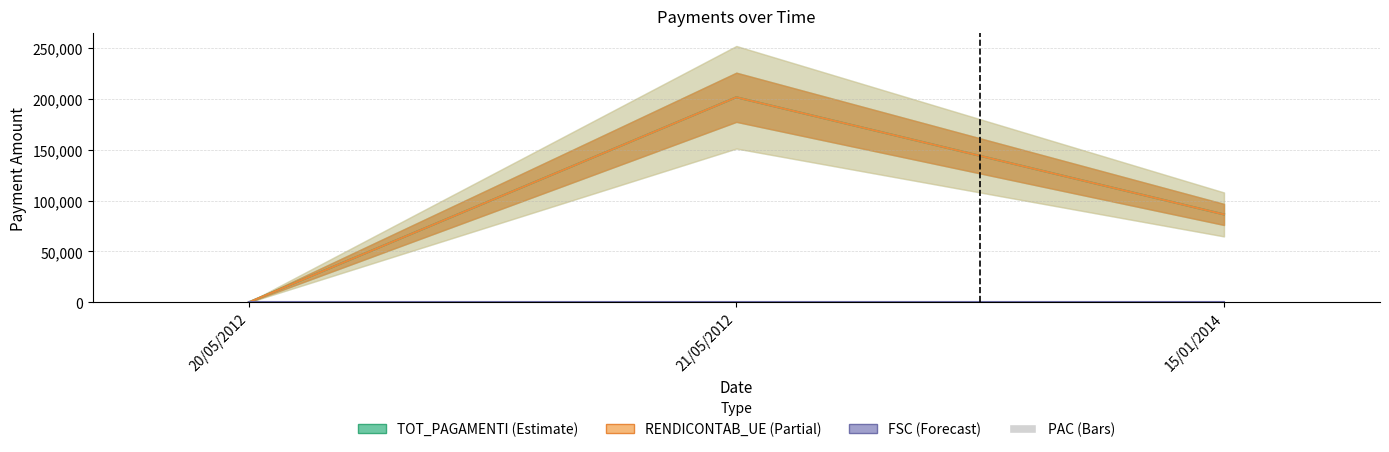

How many bars are there in each group?

2